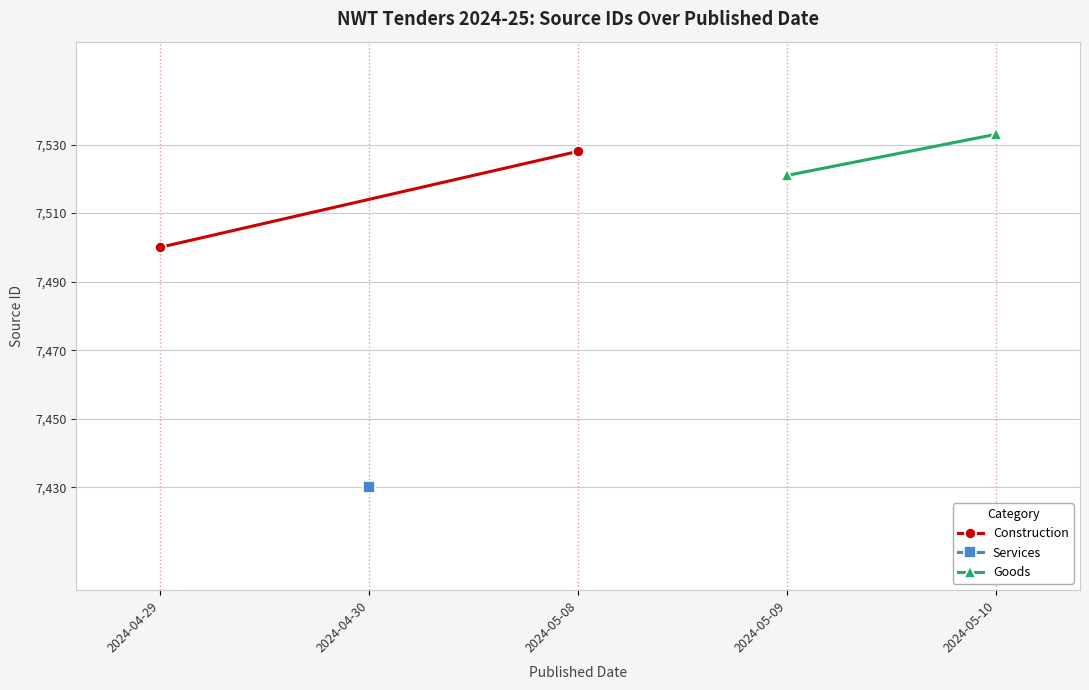

What is the average value of the Construction series?

7514